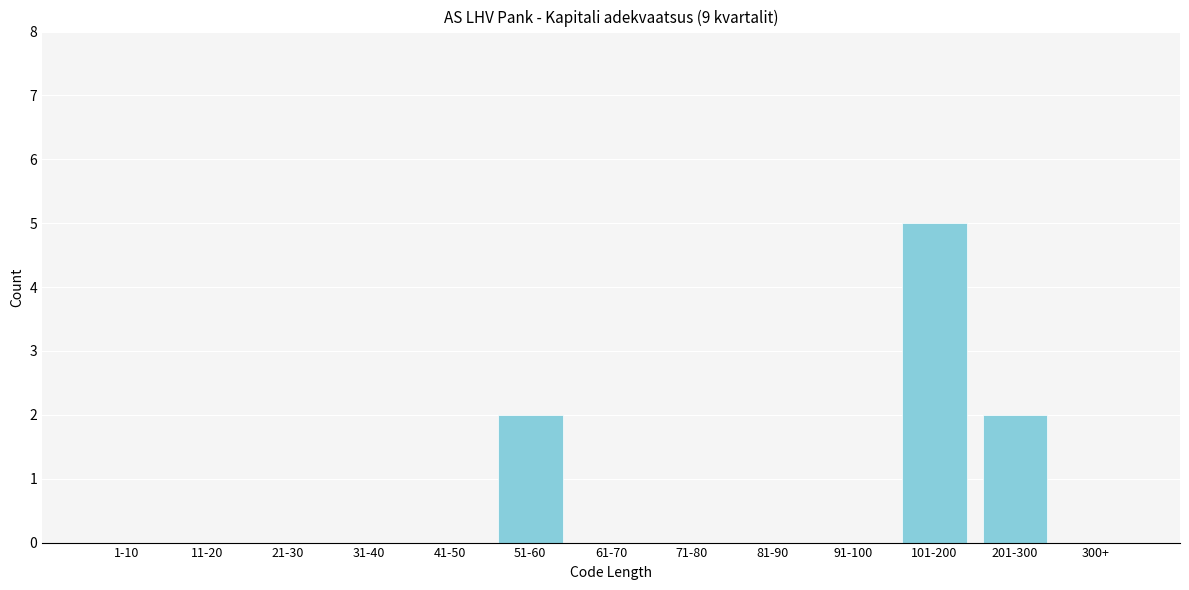

Reading left to right, what are all the values shown in this chart?

1-10=0	11-20=0	21-30=0	31-40=0	41-50=0	51-60=2	61-70=0	71-80=0	81-90=0	91-100=0	101-200=5	201-300=2	300+=0